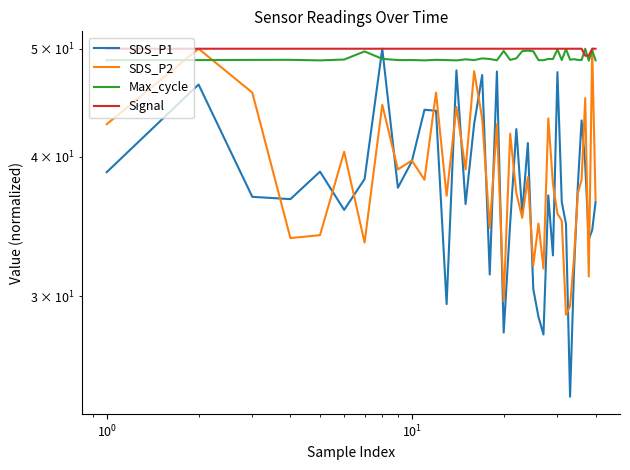

What is the average value of the SDS_P1 series?

37.7